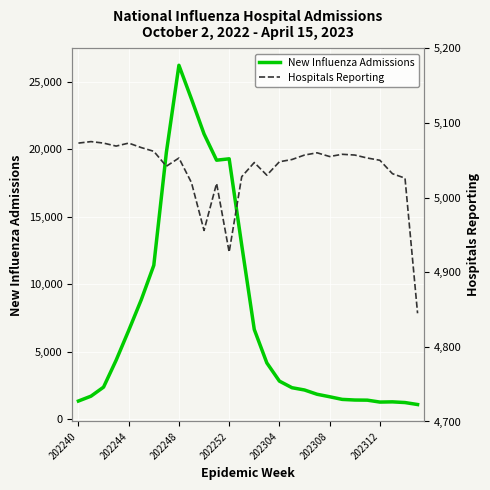

Which series ends up on top after the final intersection of New Influenza Admissions and Hospitals Reporting?

Hospitals Reporting